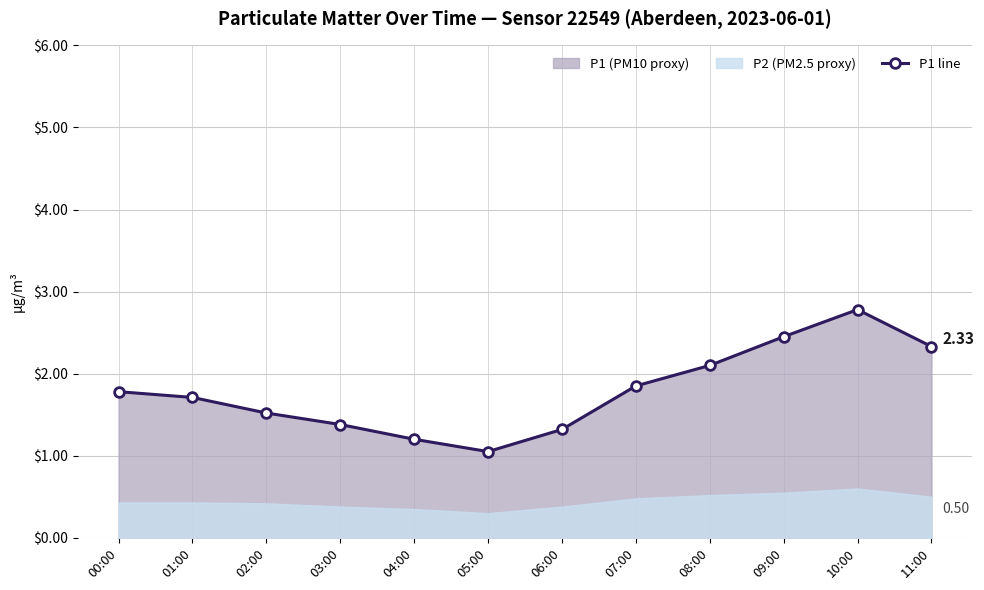

What is the change in value from 04:00 to 08:00?

+0.9